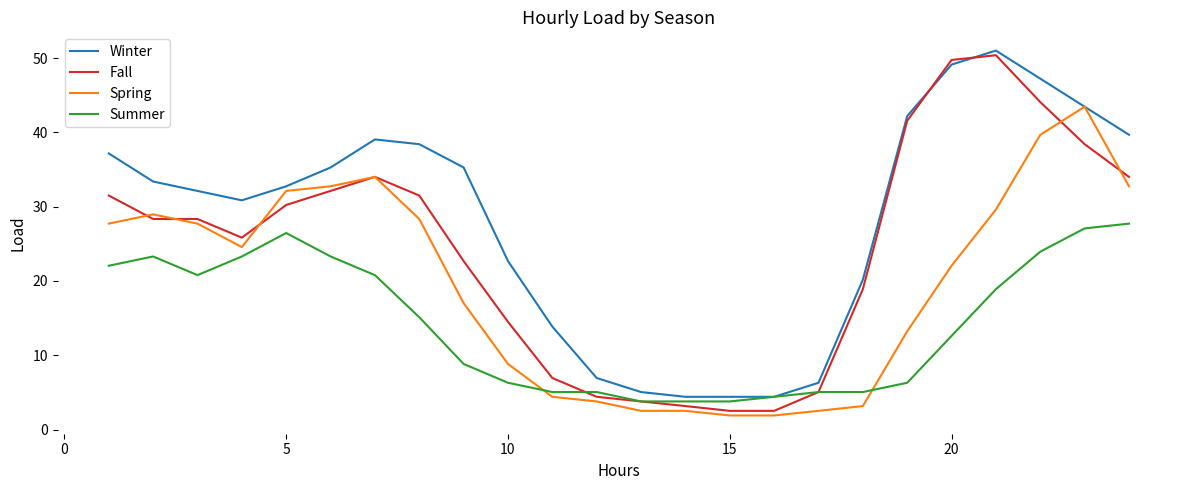

Which series has the widest spread of values?

Fall